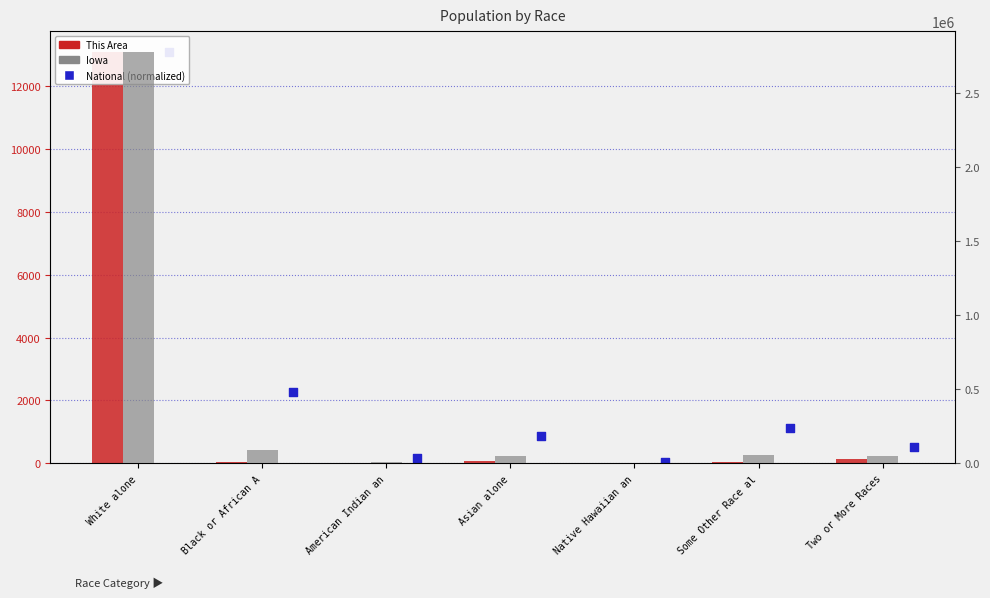

At which category is the sum across all series the highest?

White alone